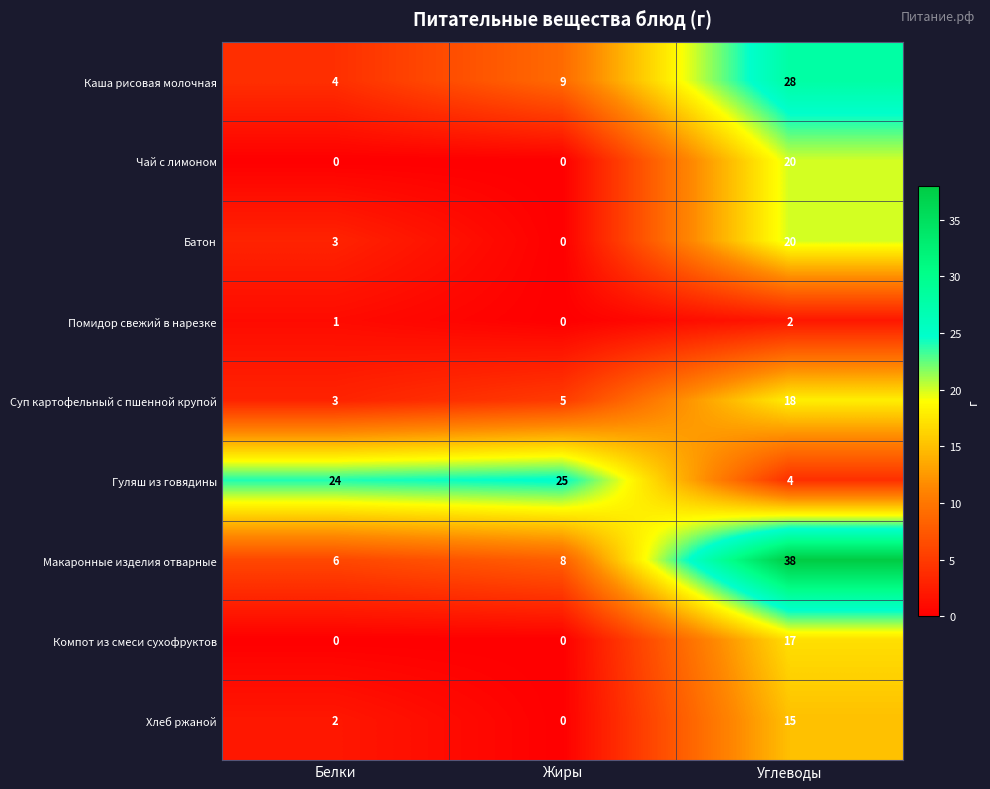

Which series changed the most between Белки and Углеводы?

Макаронные изделия отварные